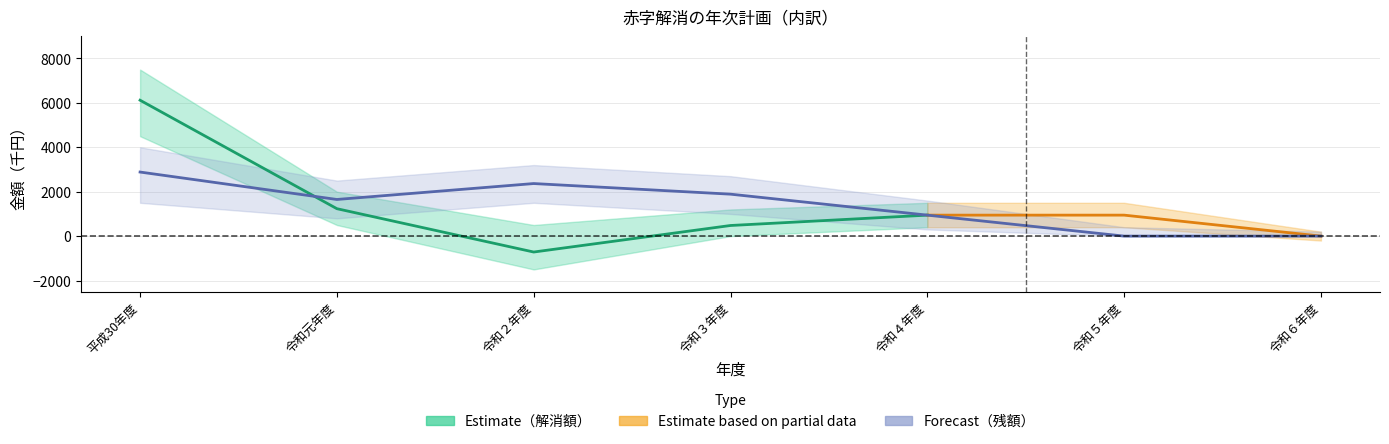

How many values exceed 1650?

3